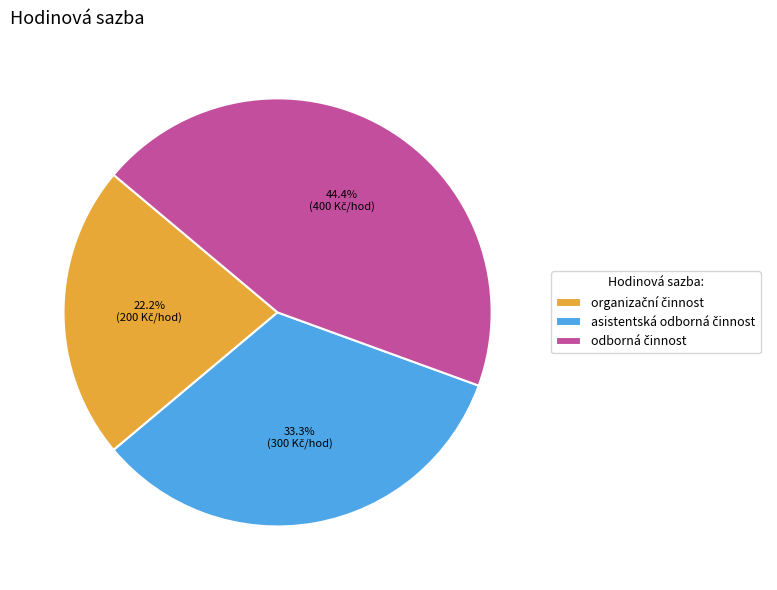

Is there a majority slice in this chart?

No